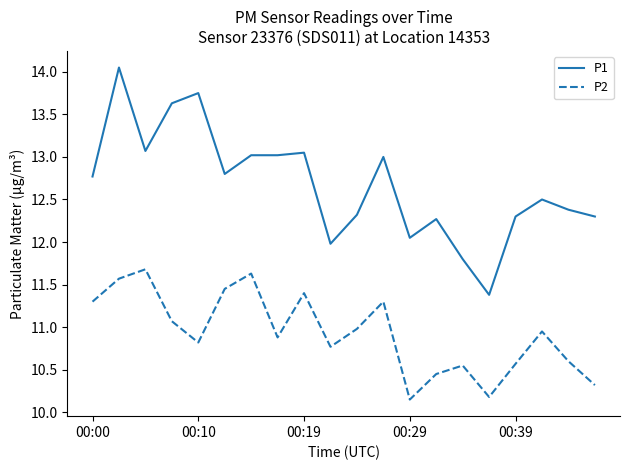

What is the difference between the maximum and minimum values in the P1 series?

2.7